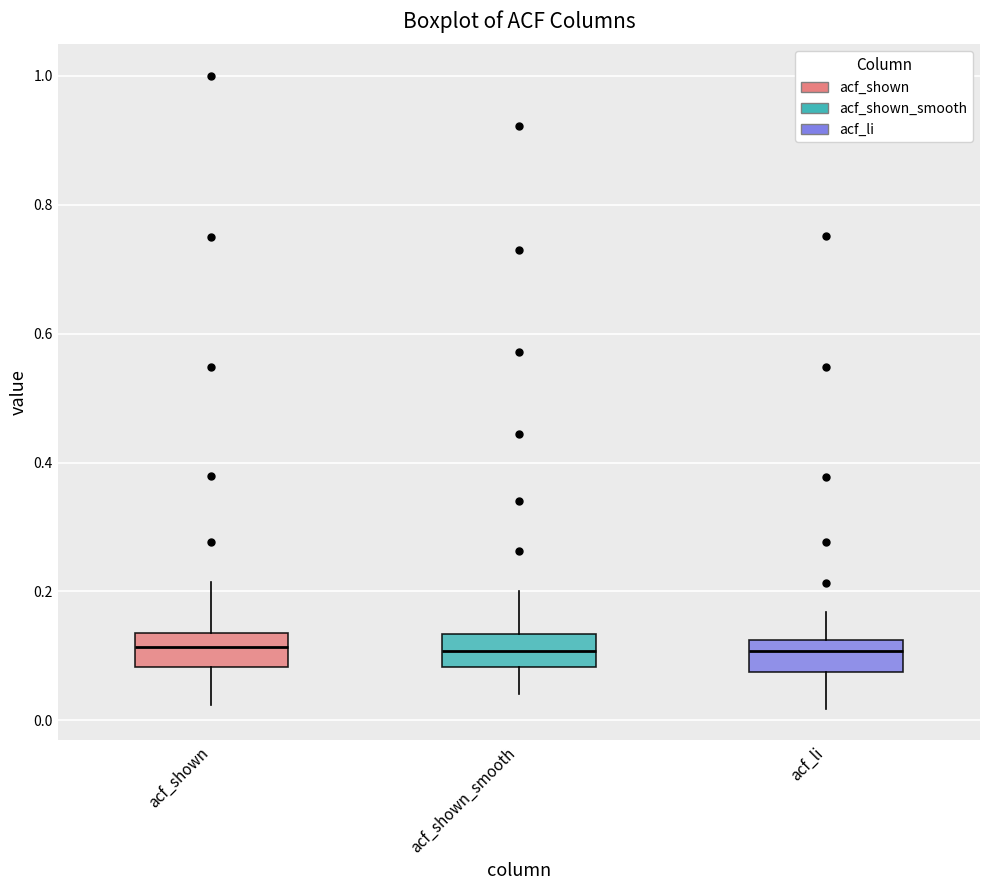

Where is the lower edge of the box for acf_shown_smooth on the y-axis? The values are not printed on the chart, so give them approximately, as read against the axis.

0.08